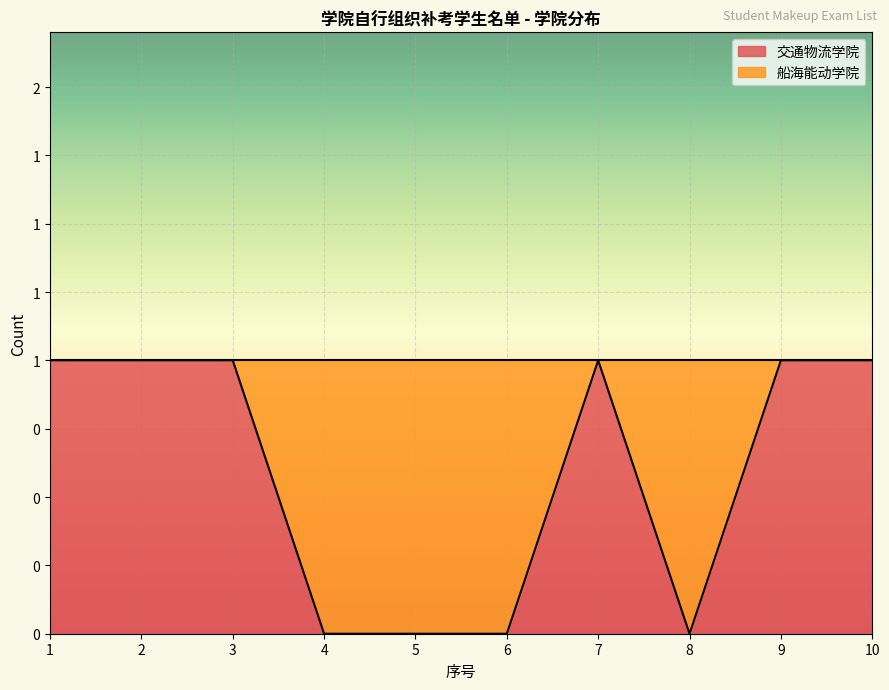

List the labels in order of value, smallest first.

4, 5, 6, 8, 1, 2, 3, 7, 9, 10